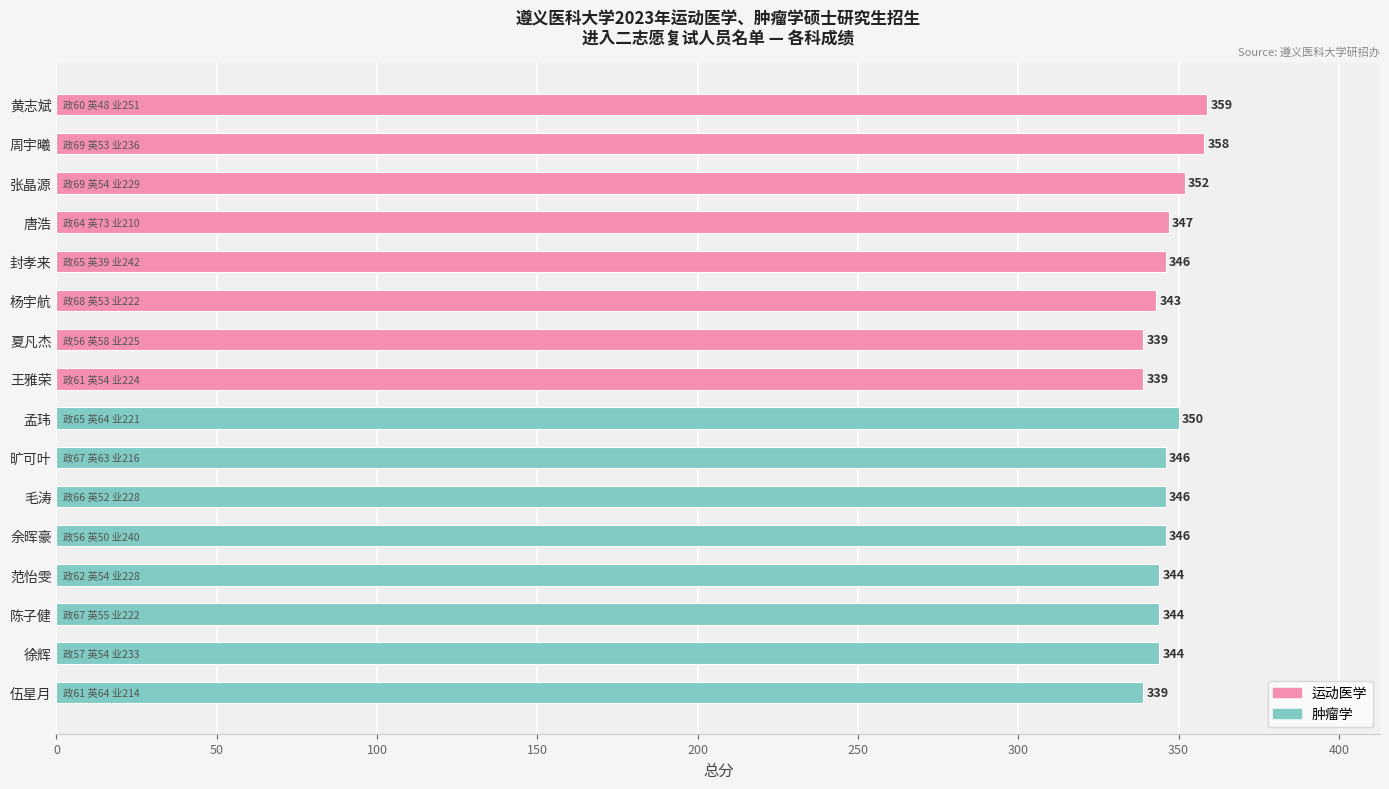

How many data points are less than 346?

7